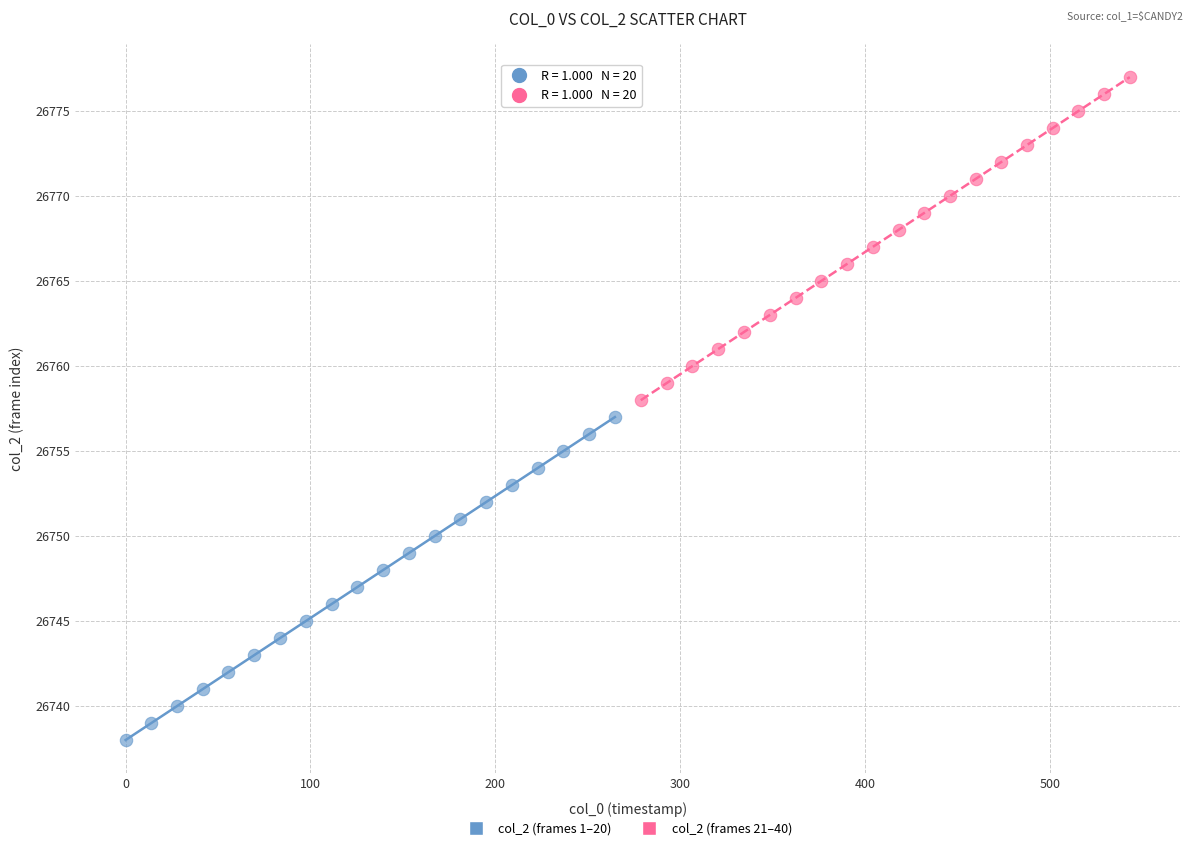

Which series reaches the minimum Y coordinate?

col_2 (frames 1–20)